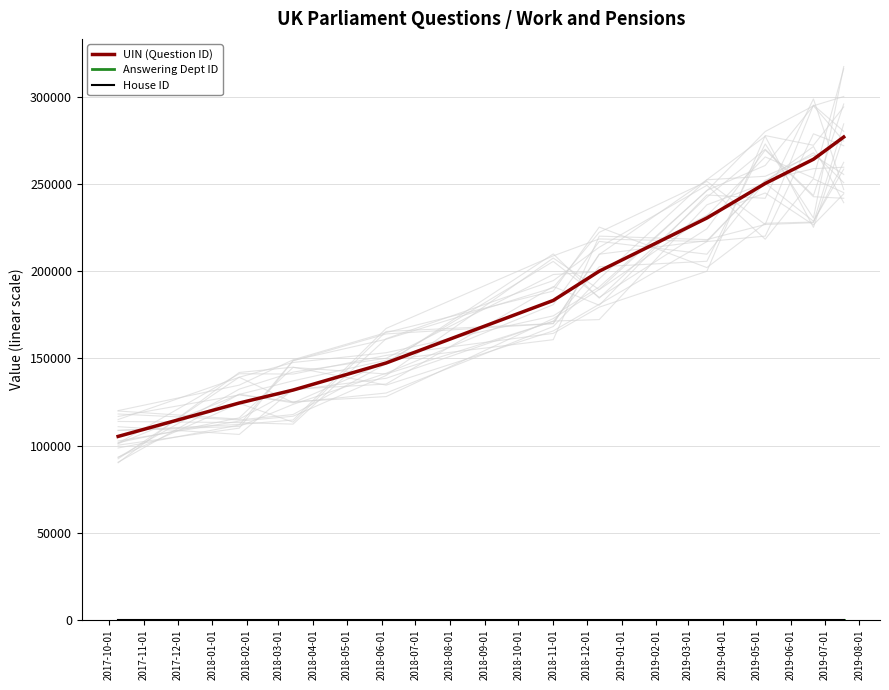

The value of House ID at 2018-06-01 is 2. True or false?

False